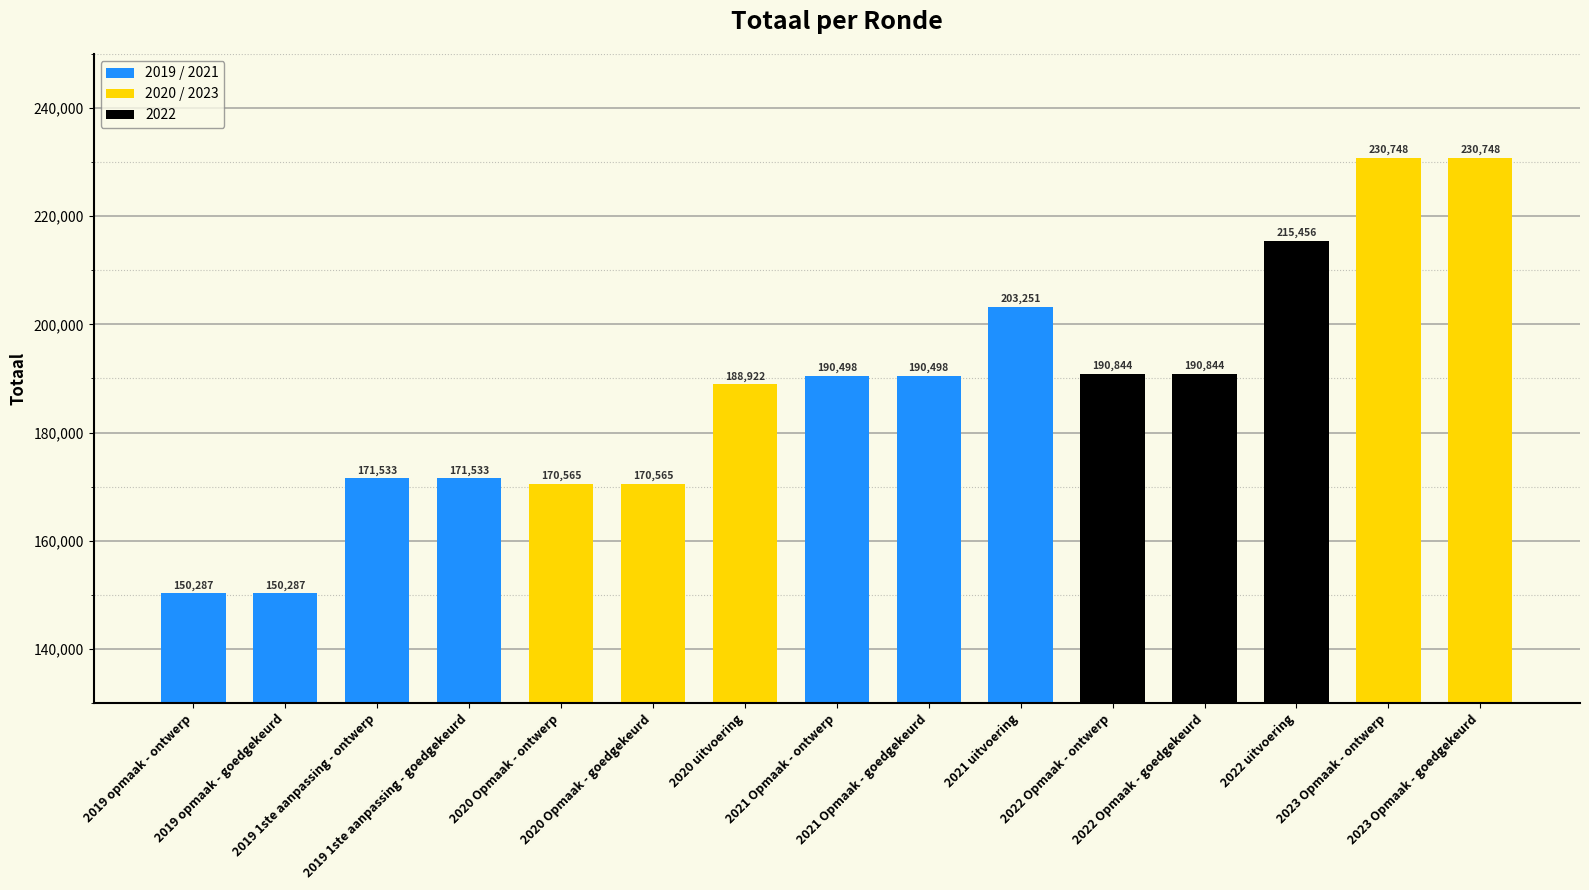

What is the greatest value displayed?

230748